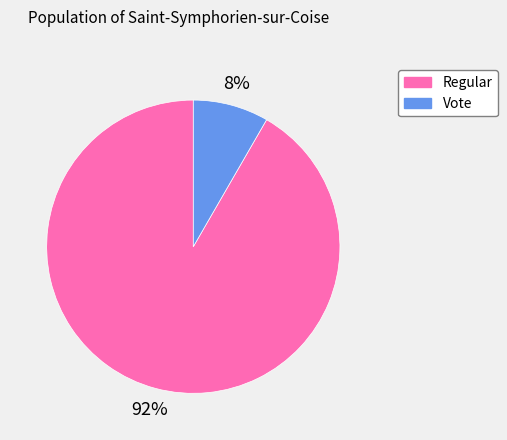

Is there a majority slice in this chart?

Yes